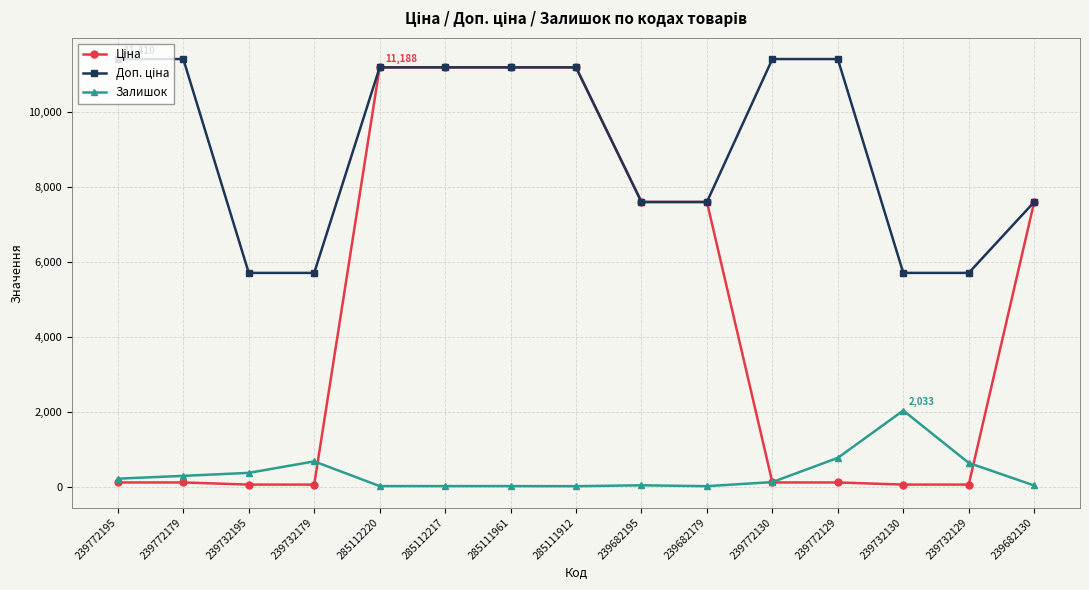

The value of Залишок at 239732195 is 370.0. True or false?

True